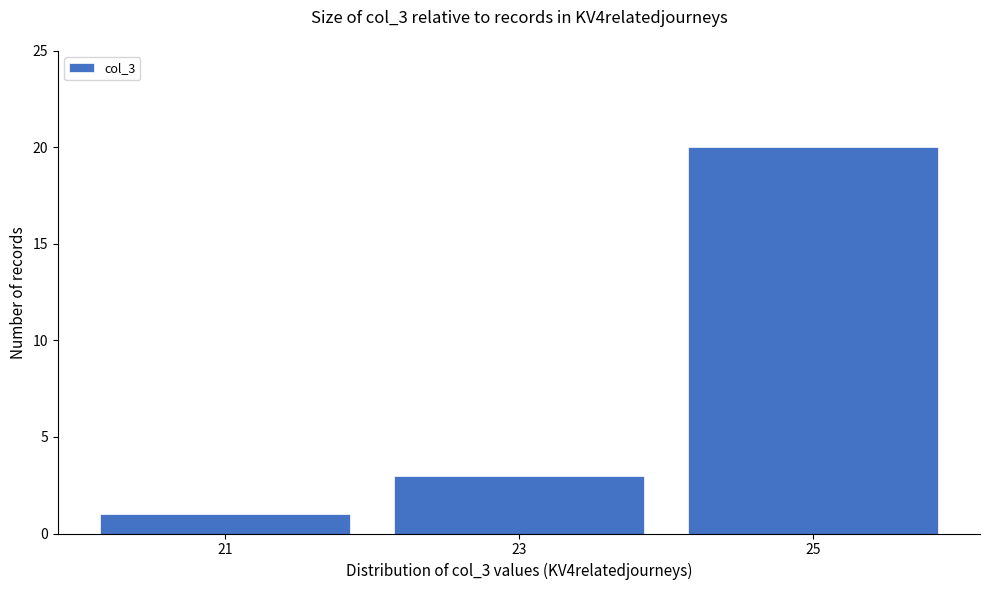

Reading left to right, what are all the values shown in this chart?

21=1	23=3	25=20